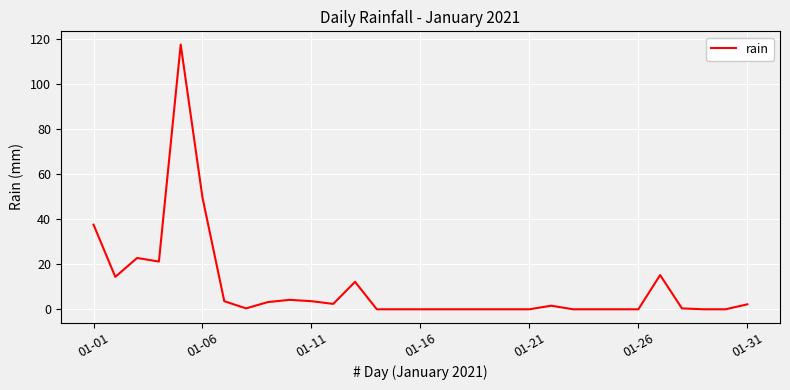

What is the difference between the maximum and minimum values?

117.6